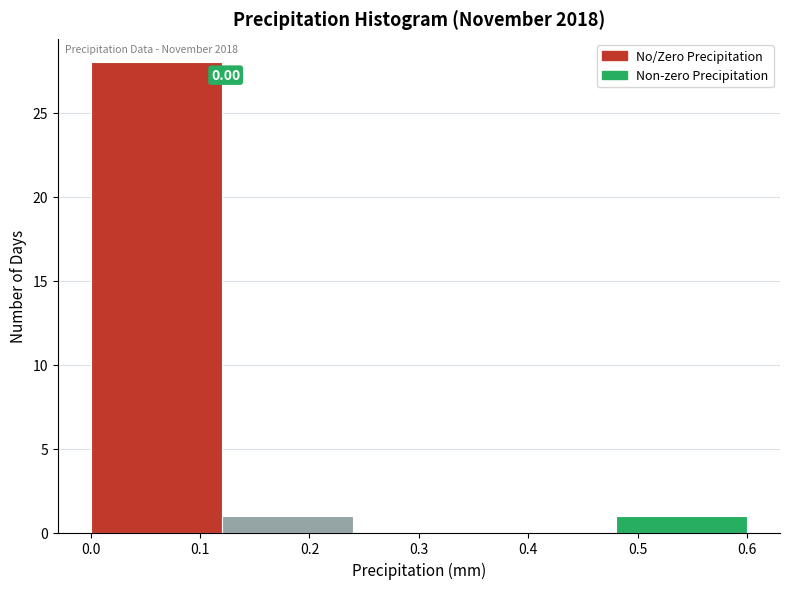

Which range on the x-axis has the tallest bar?

0.00 to 0.12